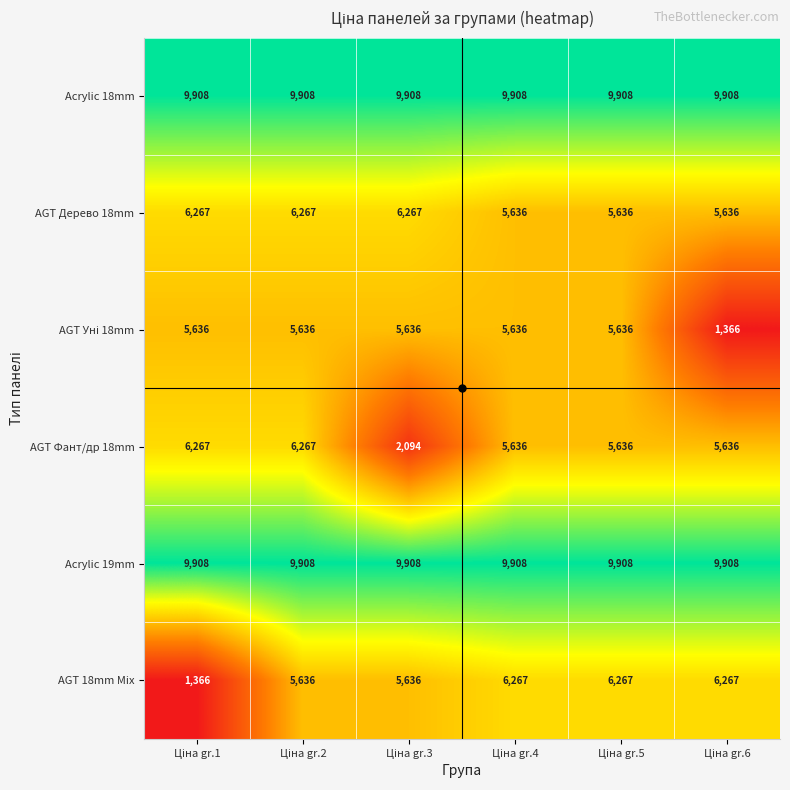

What is the sum of all AGT Дерево 18mm values?

35709